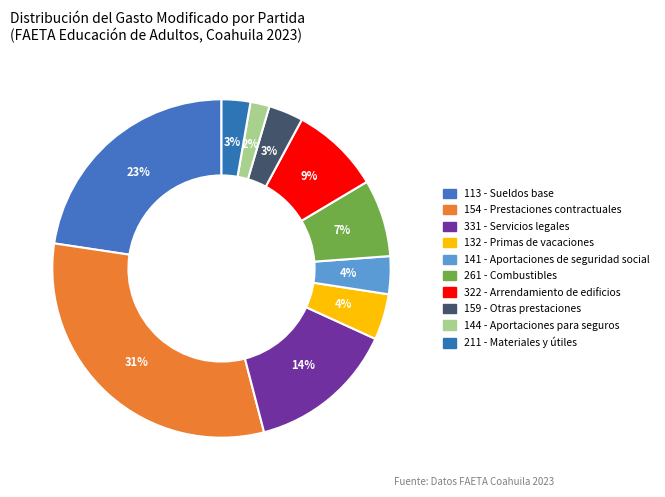

To the nearest percent, what is the average slice percentage?

10%